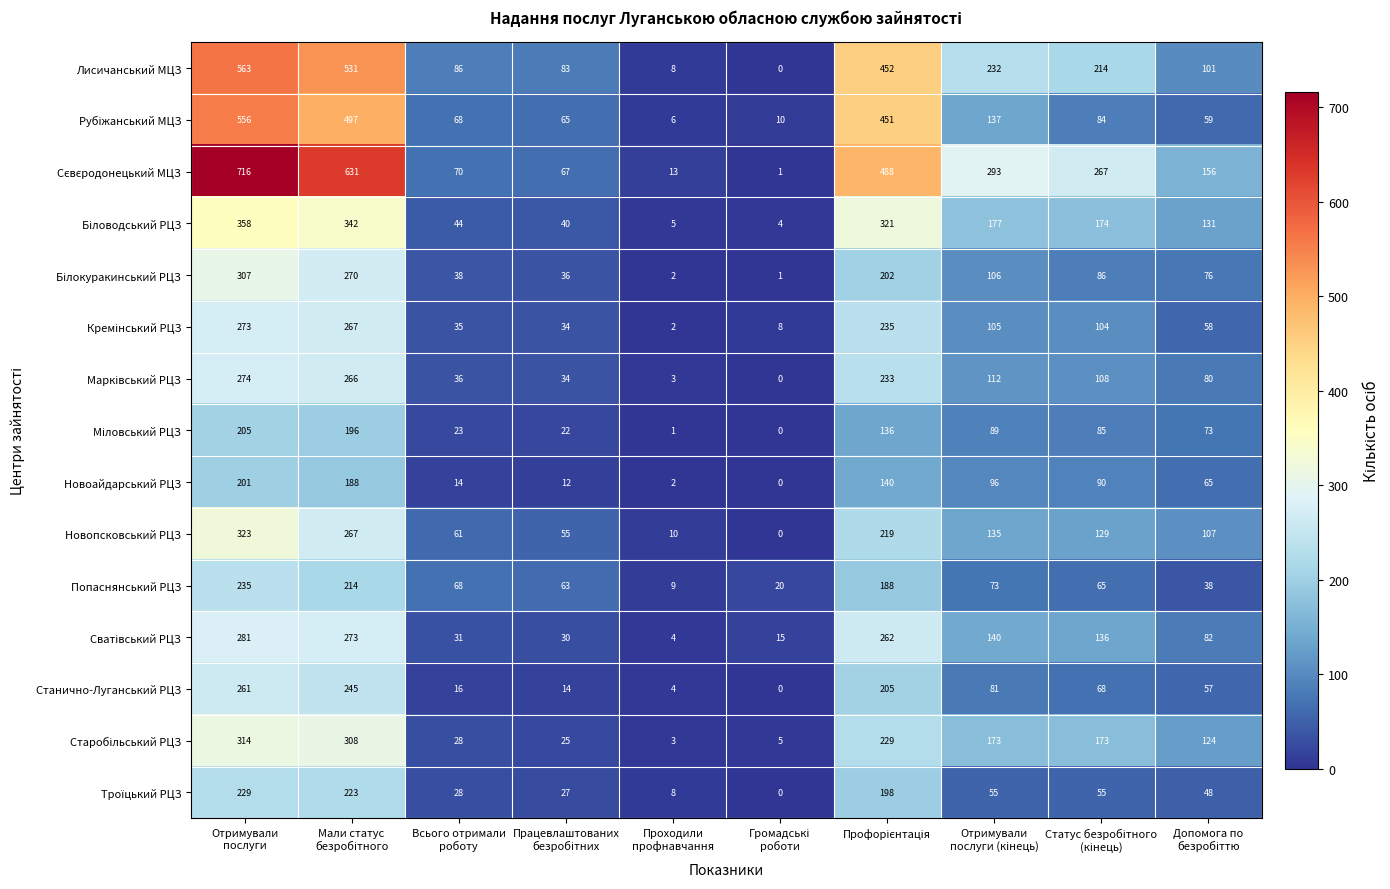

What is the average value of the Лисичанський МЦЗ series?

227